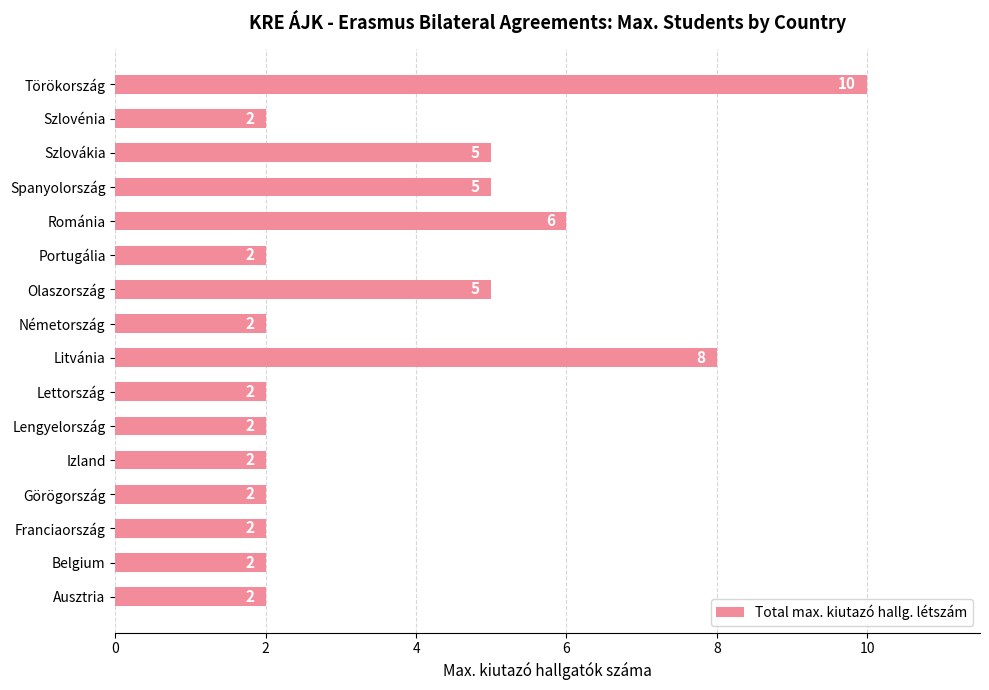

How many bars are there in total?

16